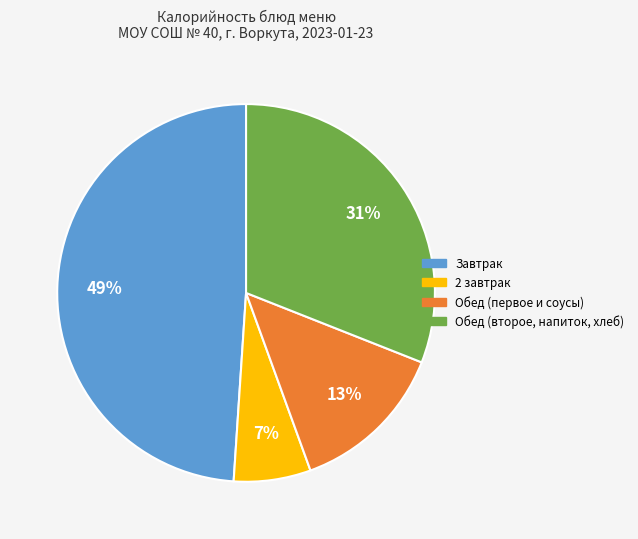

To the nearest percent, what is the average slice percentage?

25%